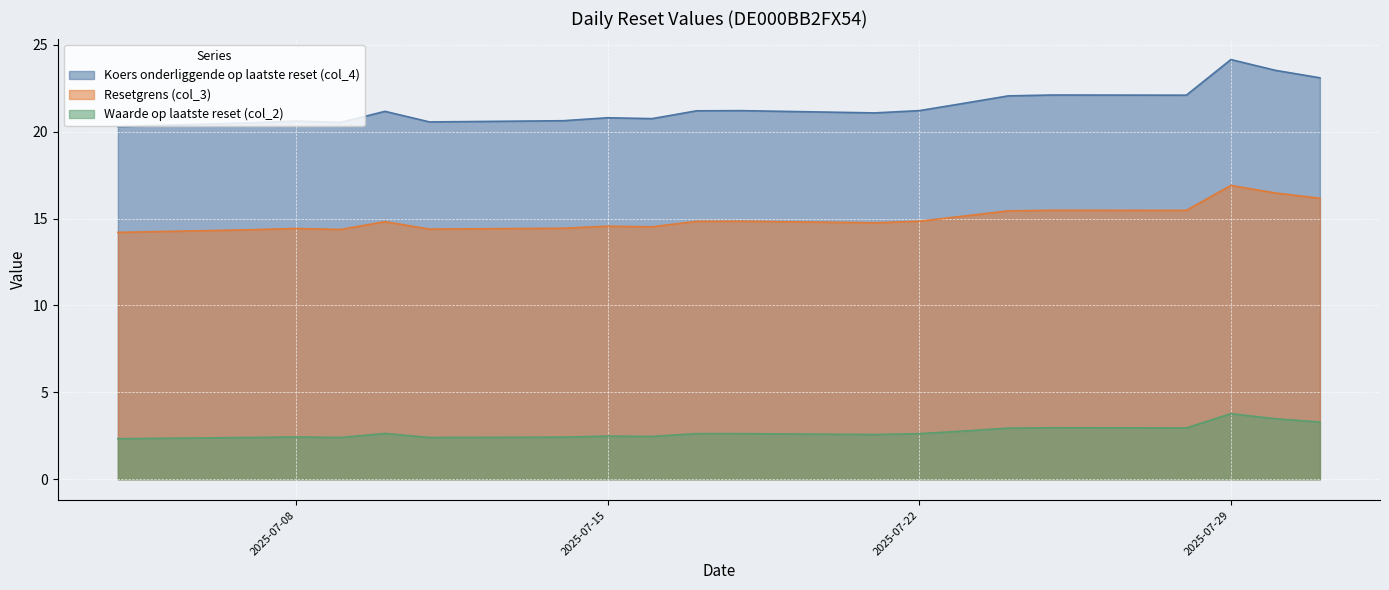

What value does the Koers onderliggende op laatste reset (col_4) series have at 2025-07-22?

21.2